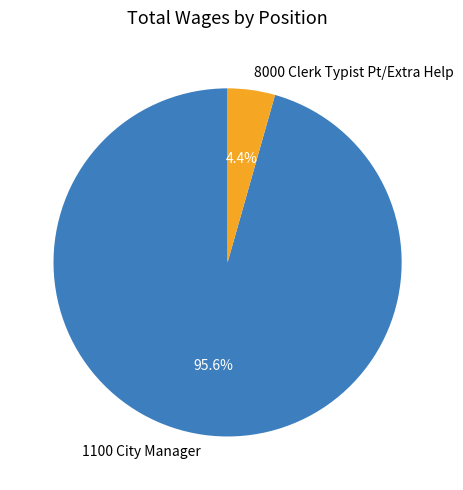

To the nearest percent, what is the combined percentage of 8000 Clerk Typist Pt/Extra Help and 1100 City Manager?

100%